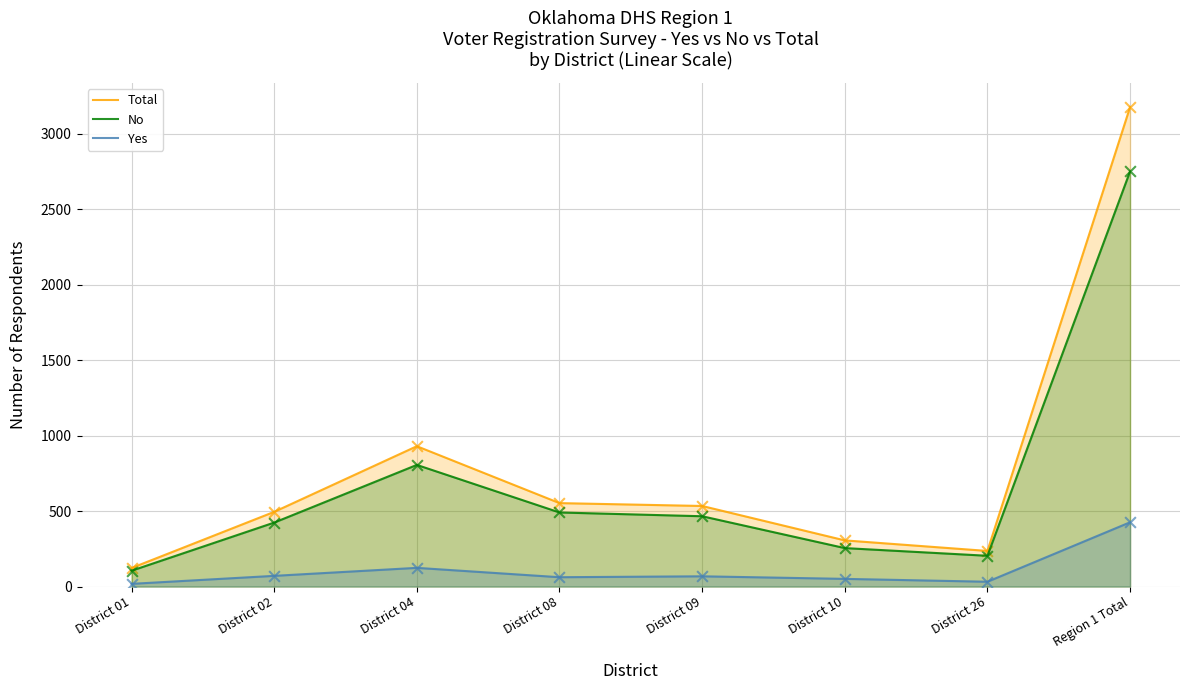

What are all the series names shown in the legend?

Total, No, Yes